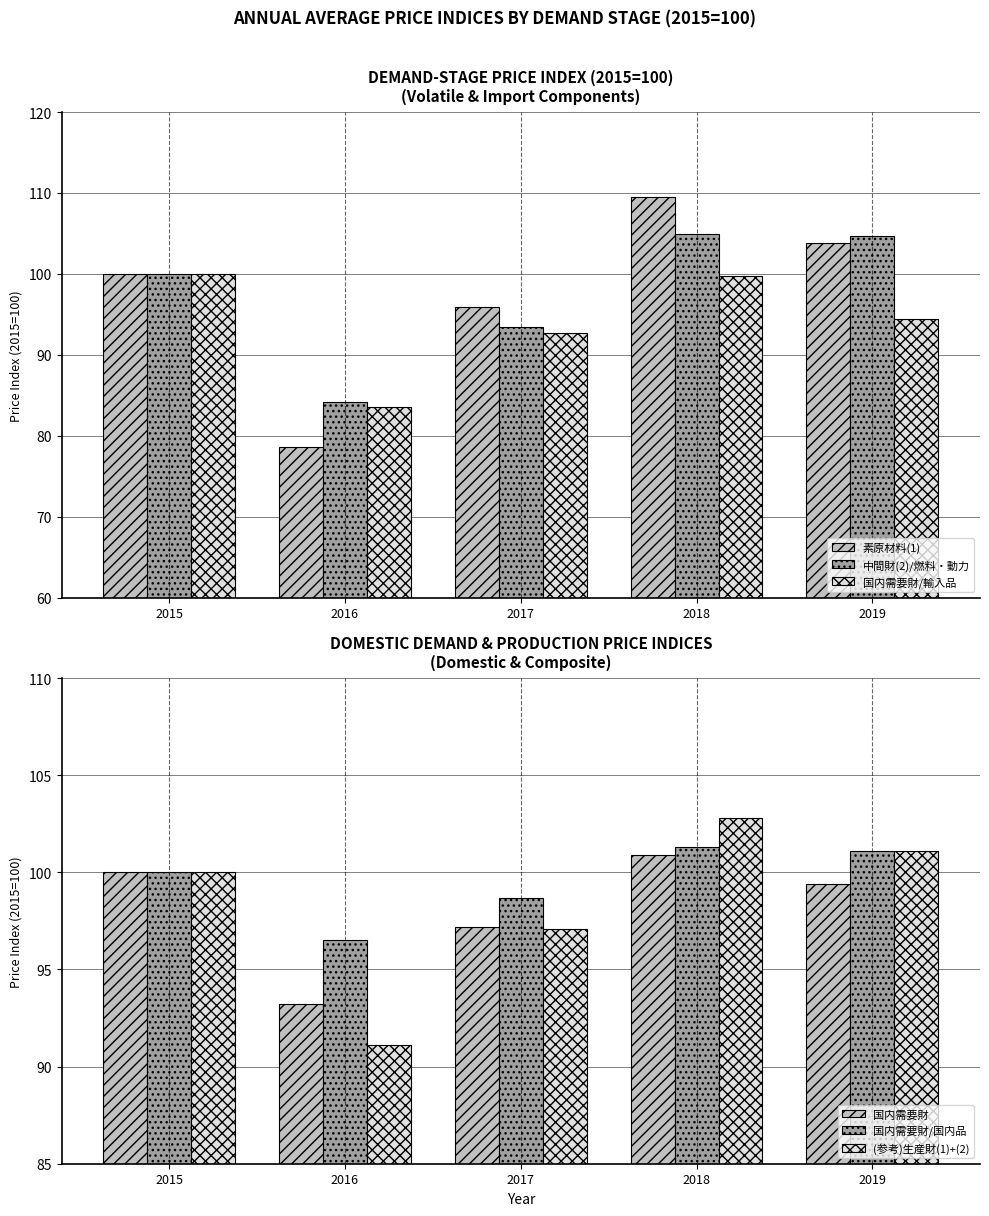

What is the difference between the maximum and minimum values in the 国内需要財 series?

7.7